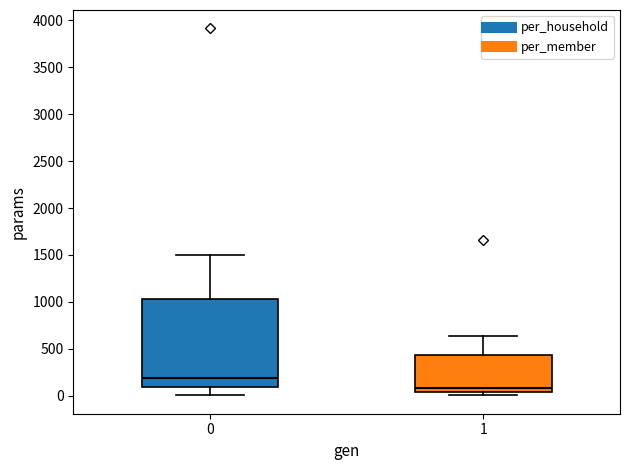

Comparing the boxes themselves (not the whiskers), which one is the tallest?

0